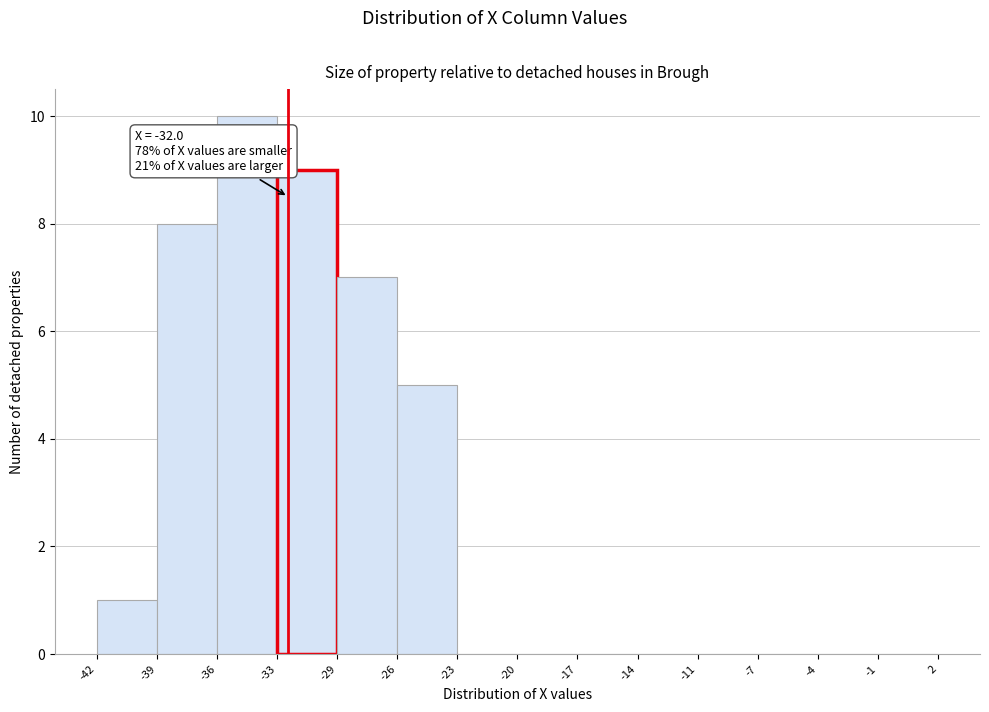

Over which range of the x-axis is the bar tallest?

-36 to -33